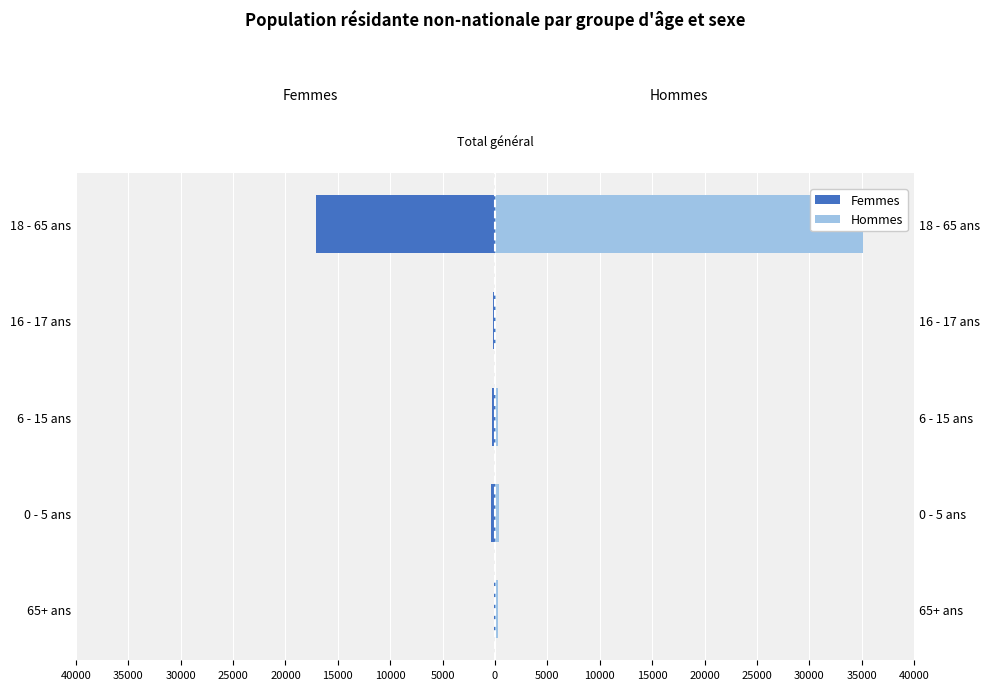

What is the maximum value for Femmes?

-95